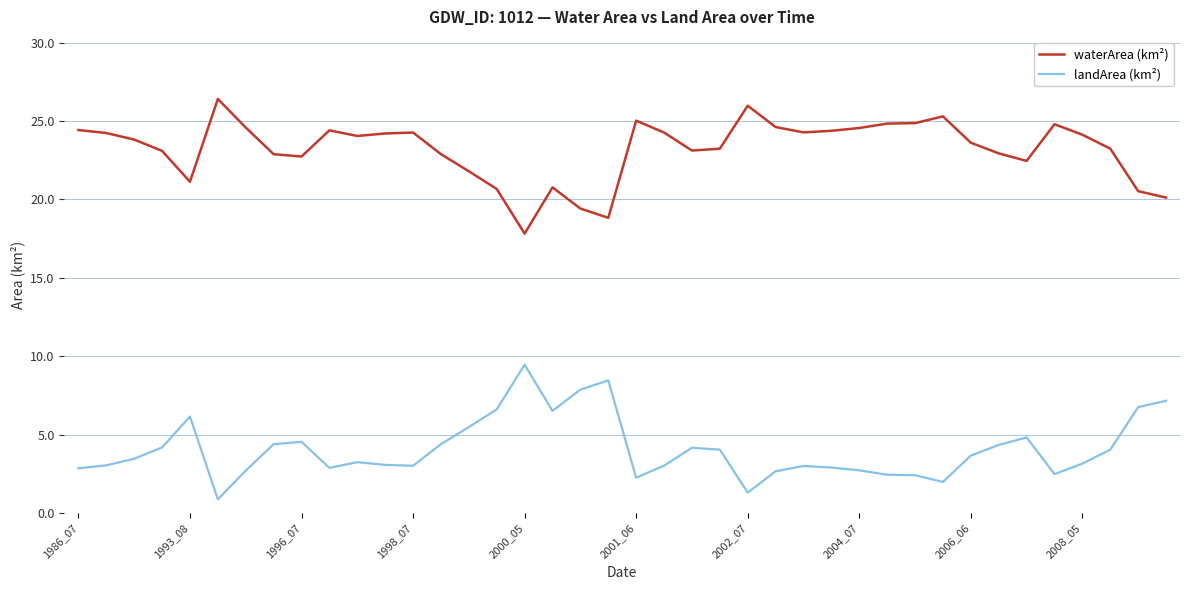

True or false: landArea (km²) and waterArea (km²) intersect in this chart.

False